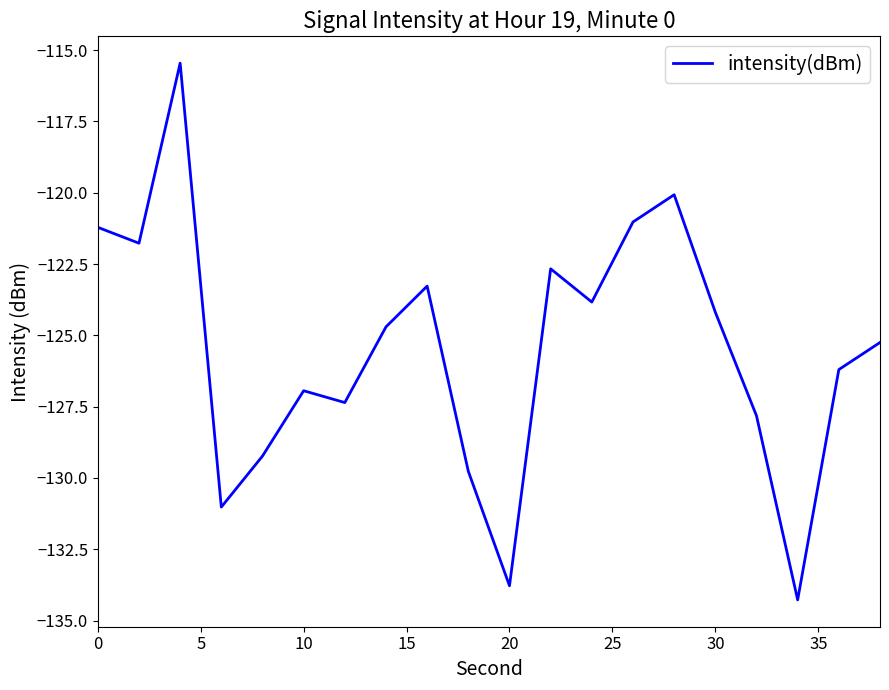

What is the greatest value displayed?

-115.5